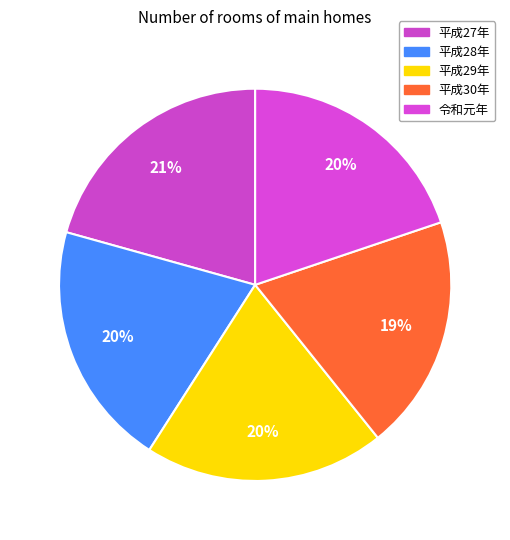

How many segments does this pie chart have?

5